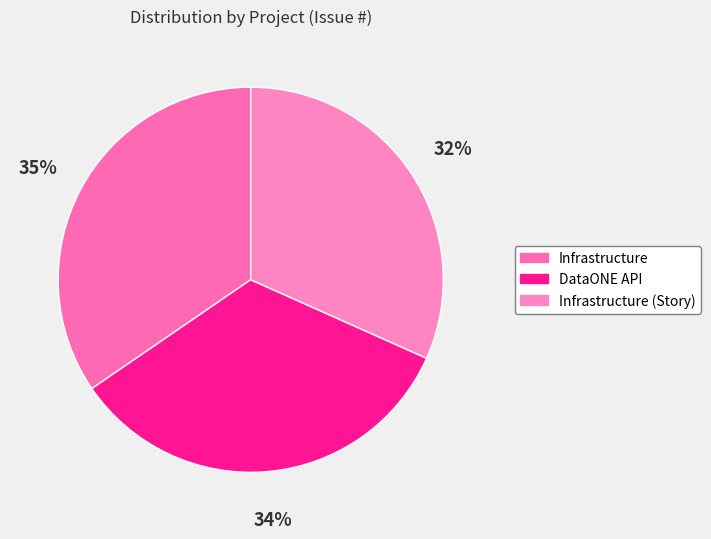

Which slice is the largest?

Infrastructure